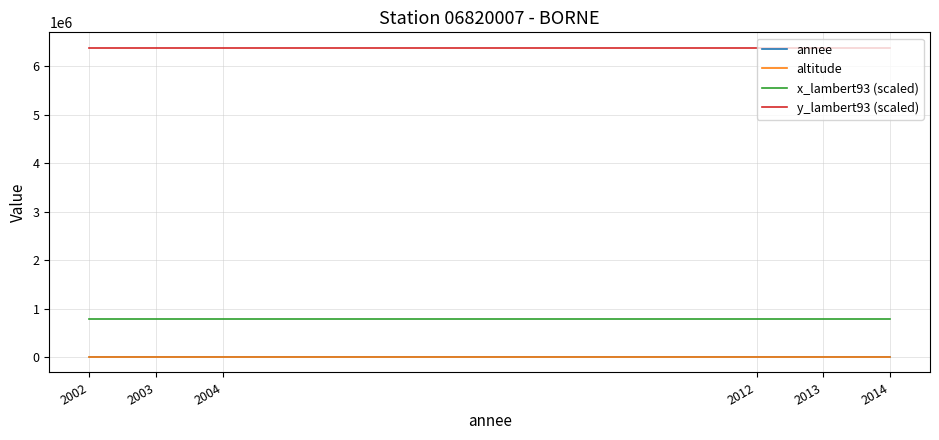

Is the value of y_lambert93 (scaled) at 2014 greater than the value of altitude at 2003?

Yes